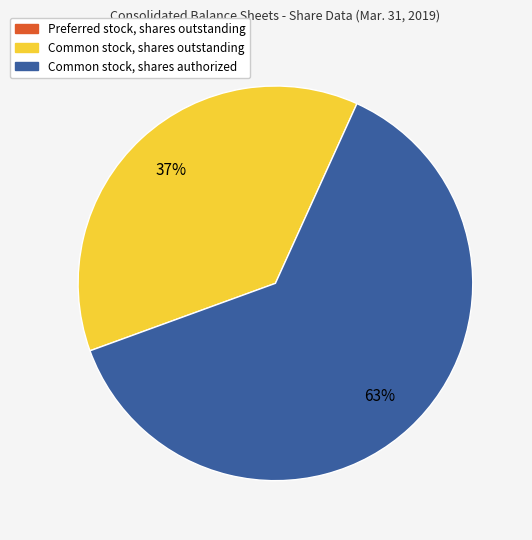

To the nearest percent, what is the average slice percentage?

33%